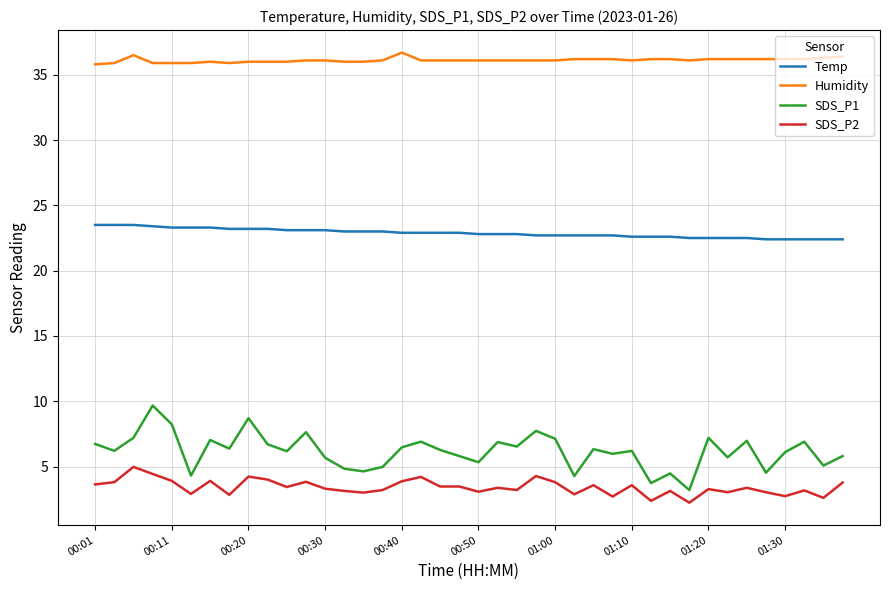

True or false: SDS_P2 and SDS_P1 intersect in this chart.

False